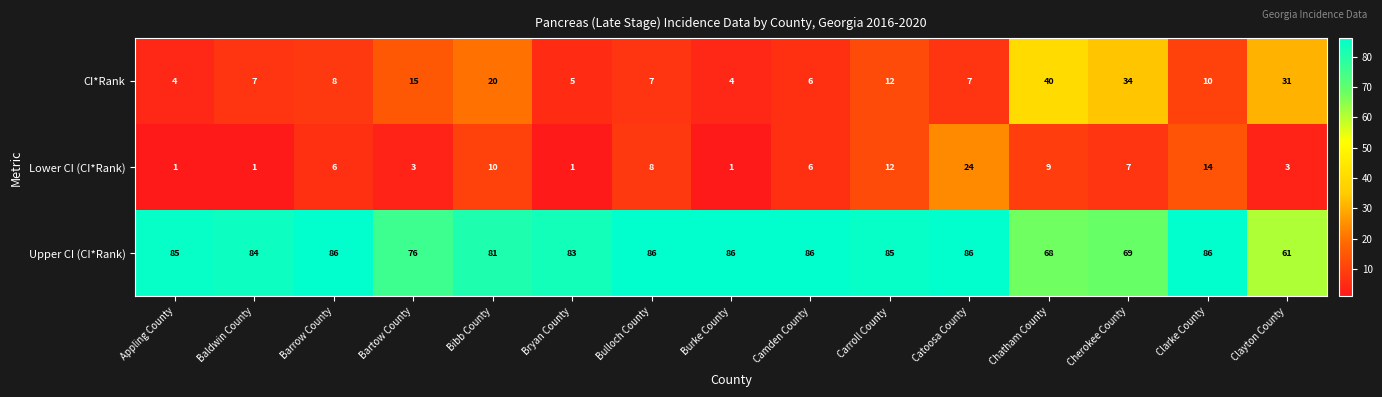

How many categories are shown in the chart?

15